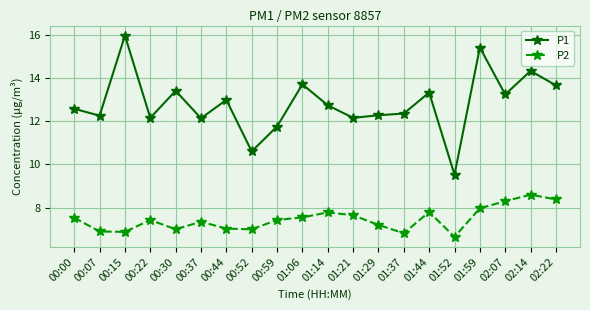

Rank the series by their average value, from lowest to highest.

P2, P1